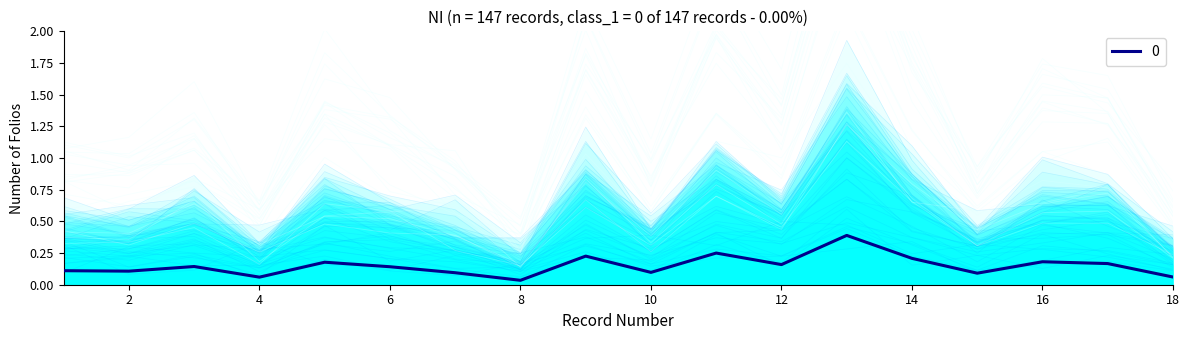

Rank the categories by value from lowest to highest.

8, 4, 18, 15, 7, 10, 2, 1, 6, 3, 12, 17, 5, 16, 14, 9, 11, 13